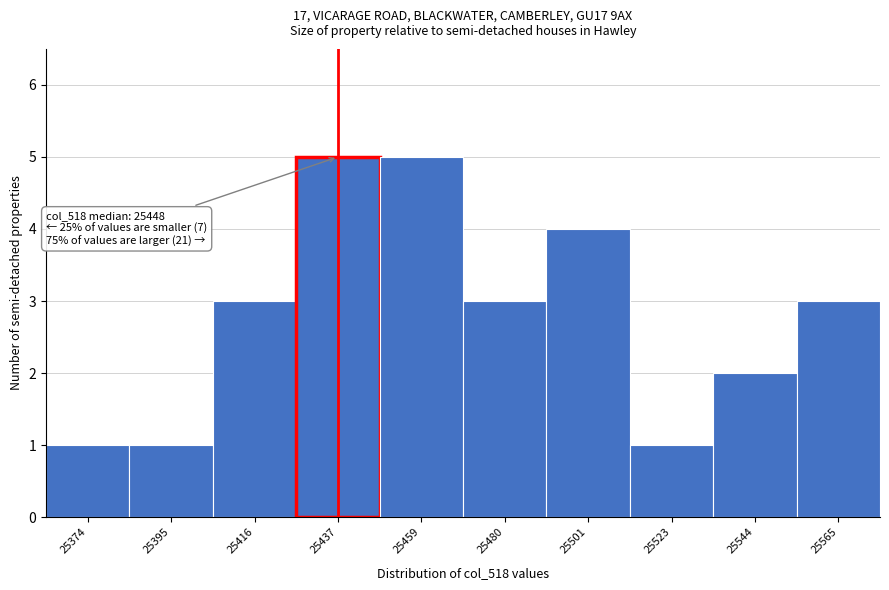

Reading left to right, what are all the values shown in this chart?

25374=1	25395=1	25416=3	25437=5	25459=5	25480=3	25501=4	25523=1	25544=2	25565=3